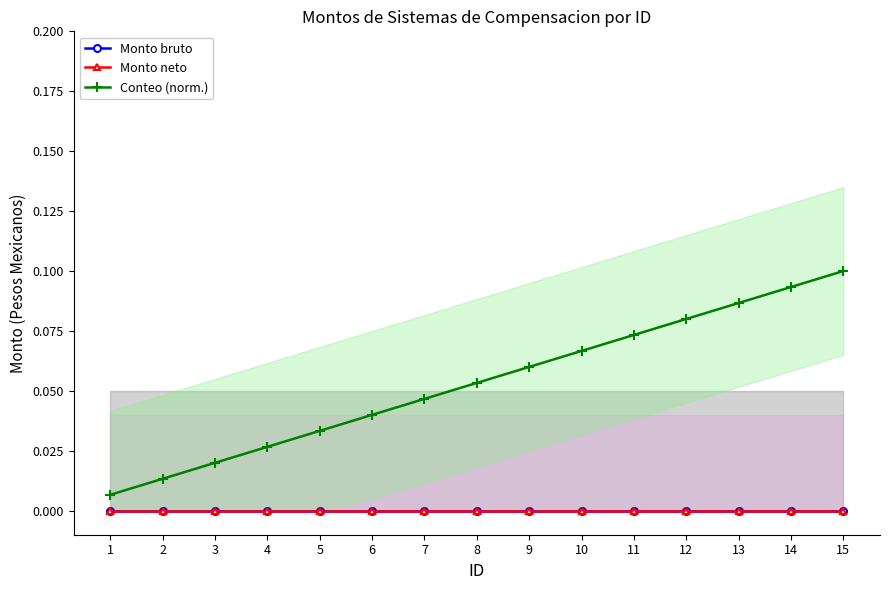

Does the chart display data point markers on the line(s)?

Yes